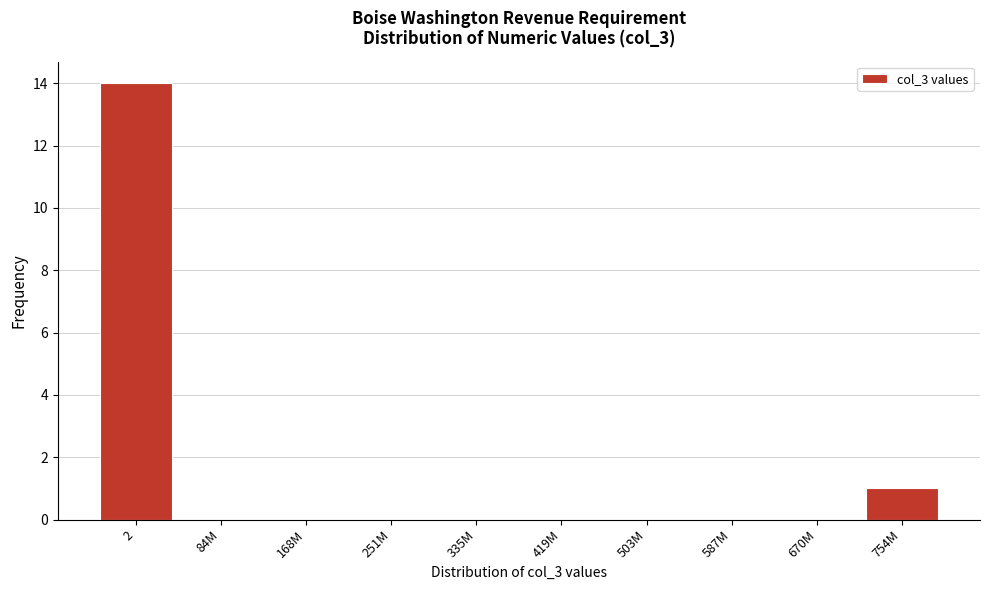

Reading left to right, list all the values displayed in this chart.

2=14	84M=0	168M=0	251M=0	335M=0	419M=0	503M=0	587M=0	670M=0	754M=1